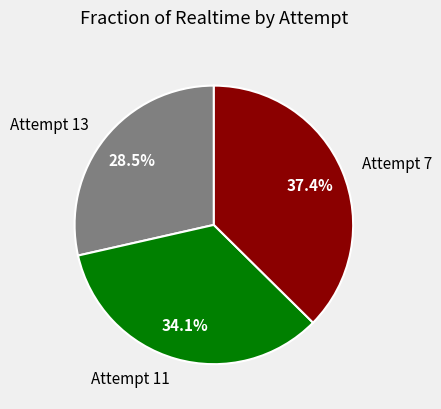

Which category has the biggest portion of the pie?

Attempt 7